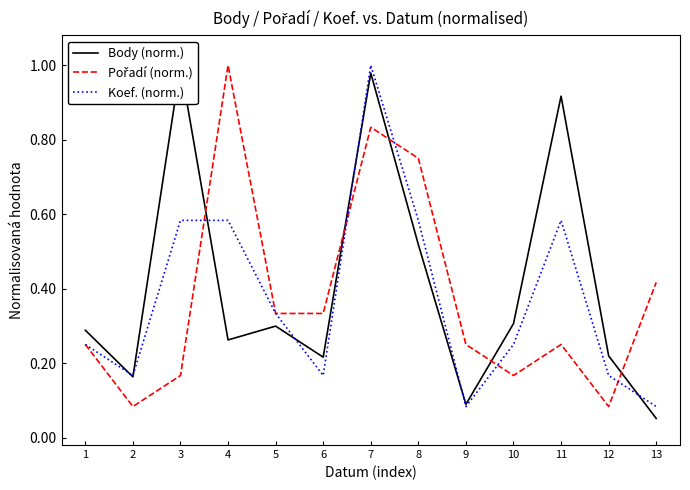

True or false: Body (norm.) has a value of 0.2 at 2.

True